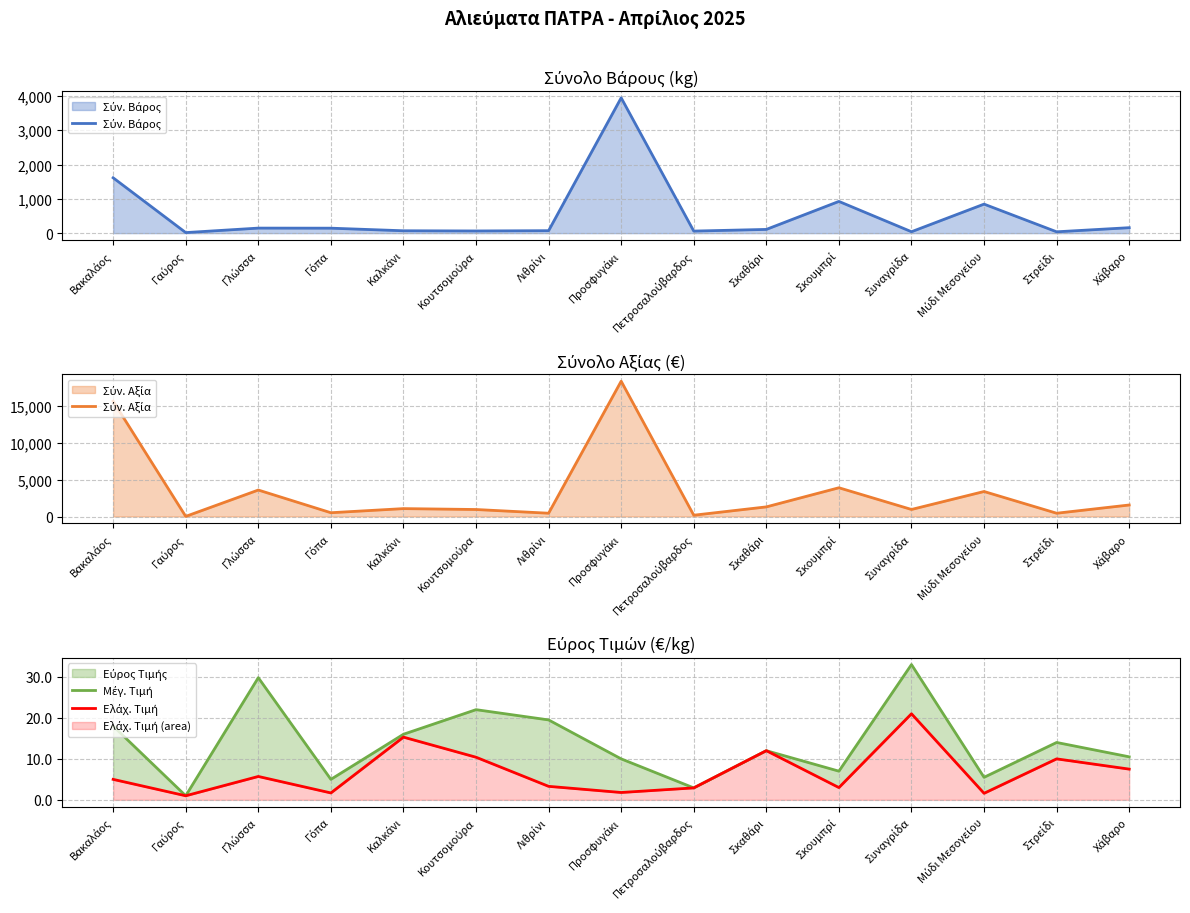

At Καλκάνι, list the series in order from smallest to largest.

Ελάχ. Τιμή, Μέγ. Τιμή, Σύν. Βάρος, Σύν. Αξία